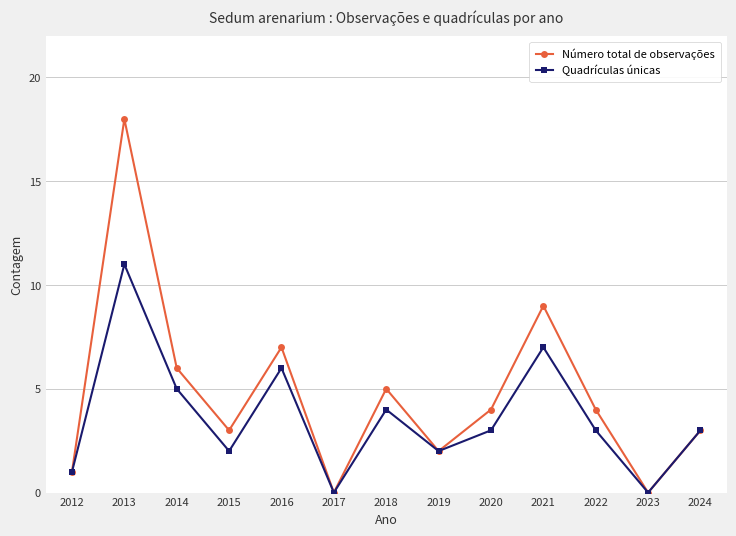

What value does the Número total de observações series have at 2016, to the nearest 5?

5